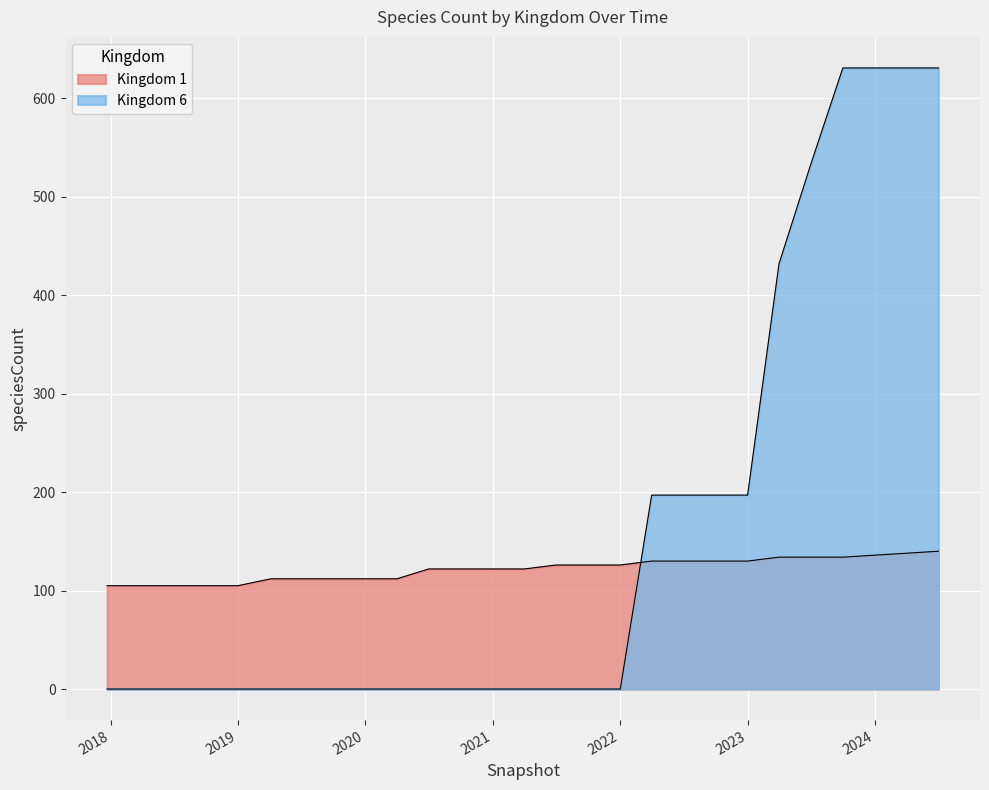

Where do Kingdom 1 and Kingdom 6 first cross each other?

2022-01-01 and 2022-04-01